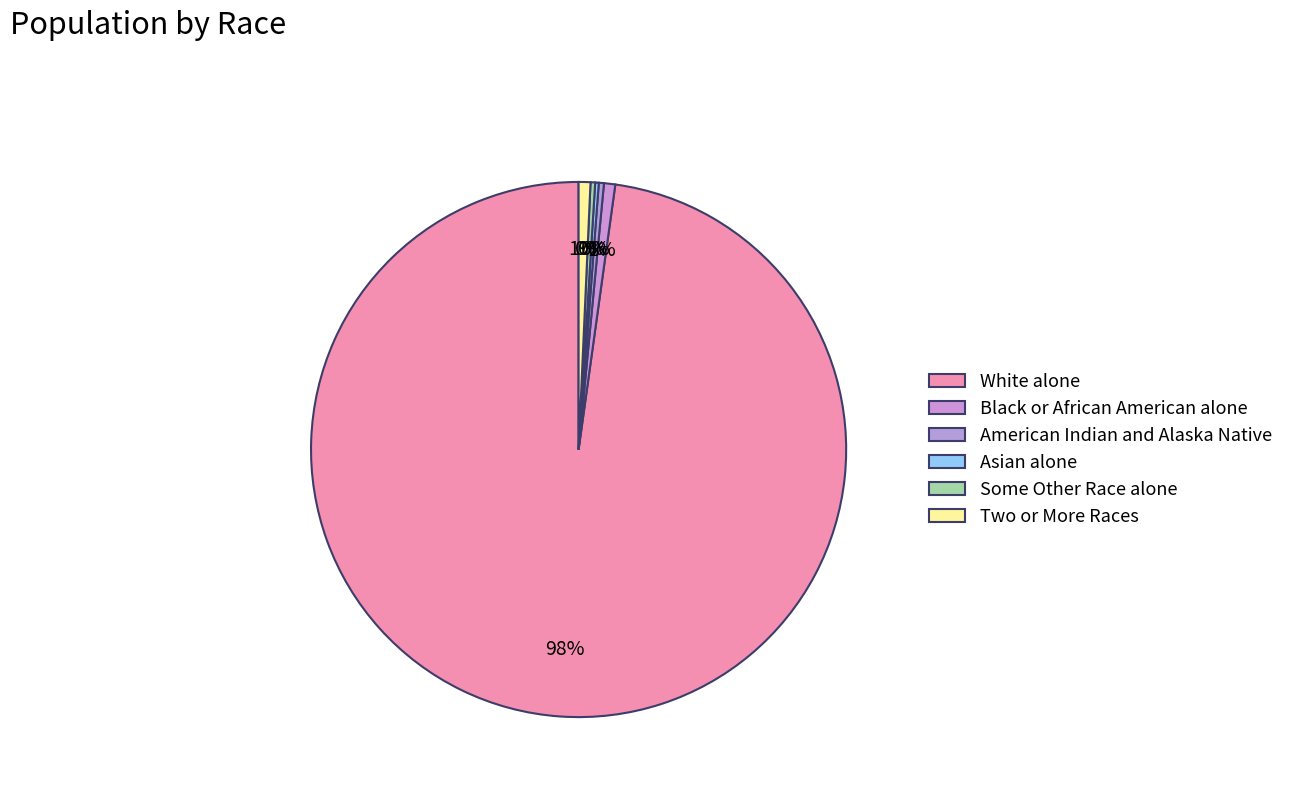

Does White alone account for over 50% of the chart?

Yes